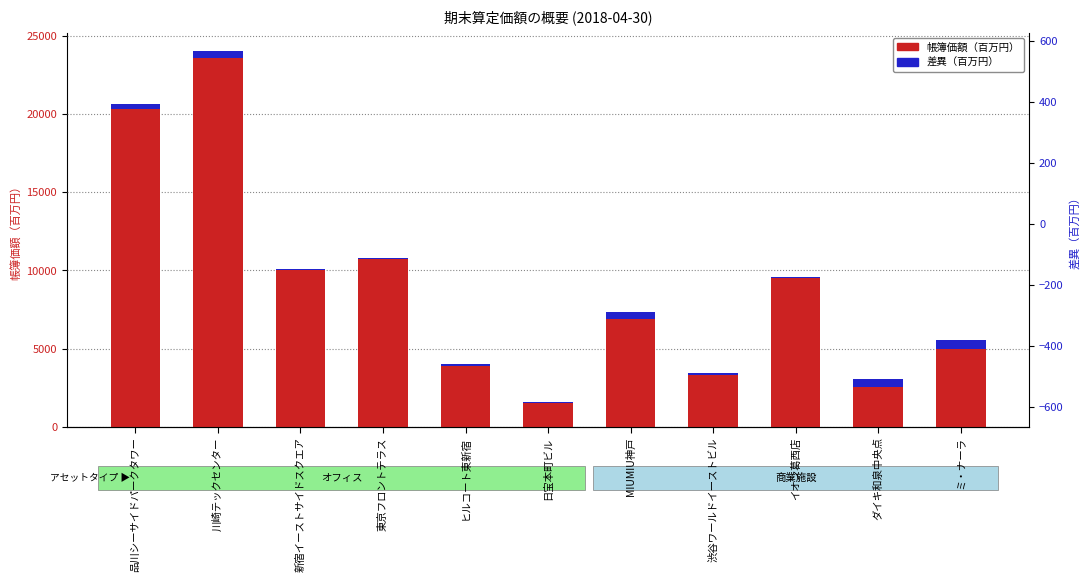

Reading left to right, extract all data points from this chart.

帳簿価額（百万円）: 品川シーサイドパークタワー=20328	川崎テックセンター=23592	新宿イーストサイドスクエア=10055	東京フロントテラス=10742	ヒルコート東新宿=4025	日宝本町ビル=1537	MIUMIU神戸=6899	渋谷ワールドイーストビル=3298	イオン葛西店=9504	ダイキ和泉中央点=3076	ミ・ナーラ=4991
差異（百万円）: 品川シーサイドパークタワー=276	川崎テックセンター=407	新宿イーストサイドスクエア=-5	東京フロントテラス=50	ヒルコート東新宿=-155	日宝本町ビル=12	MIUMIU神戸=440	渋谷ワールドイーストビル=111	イオン葛西店=65	ダイキ和泉中央点=-566	ミ・ナーラ=528